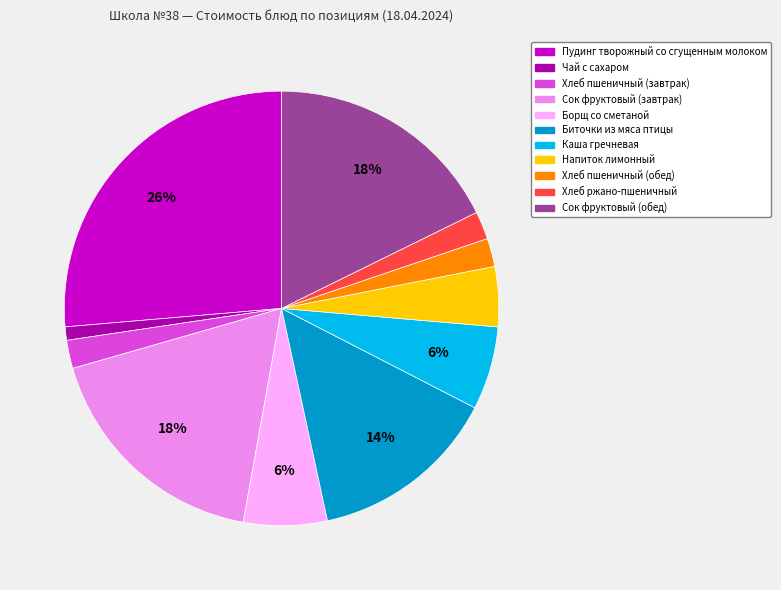

What percentage is the Борщ со сметаной slice, to the nearest percent?

6%